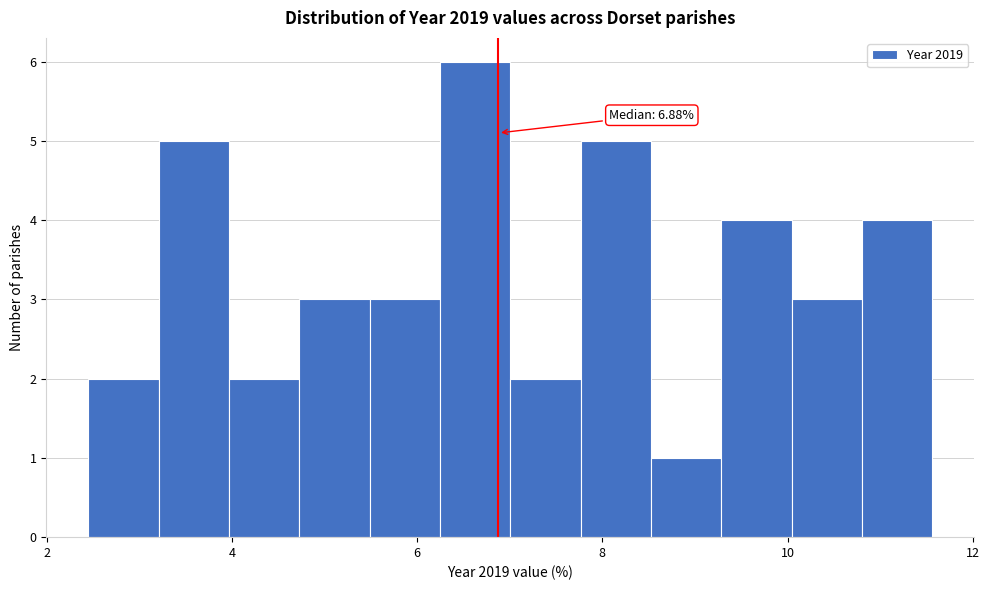

Around what value on the x-axis is the tallest bar? Give the approximate position of its centre, as read against the axis.

6.6